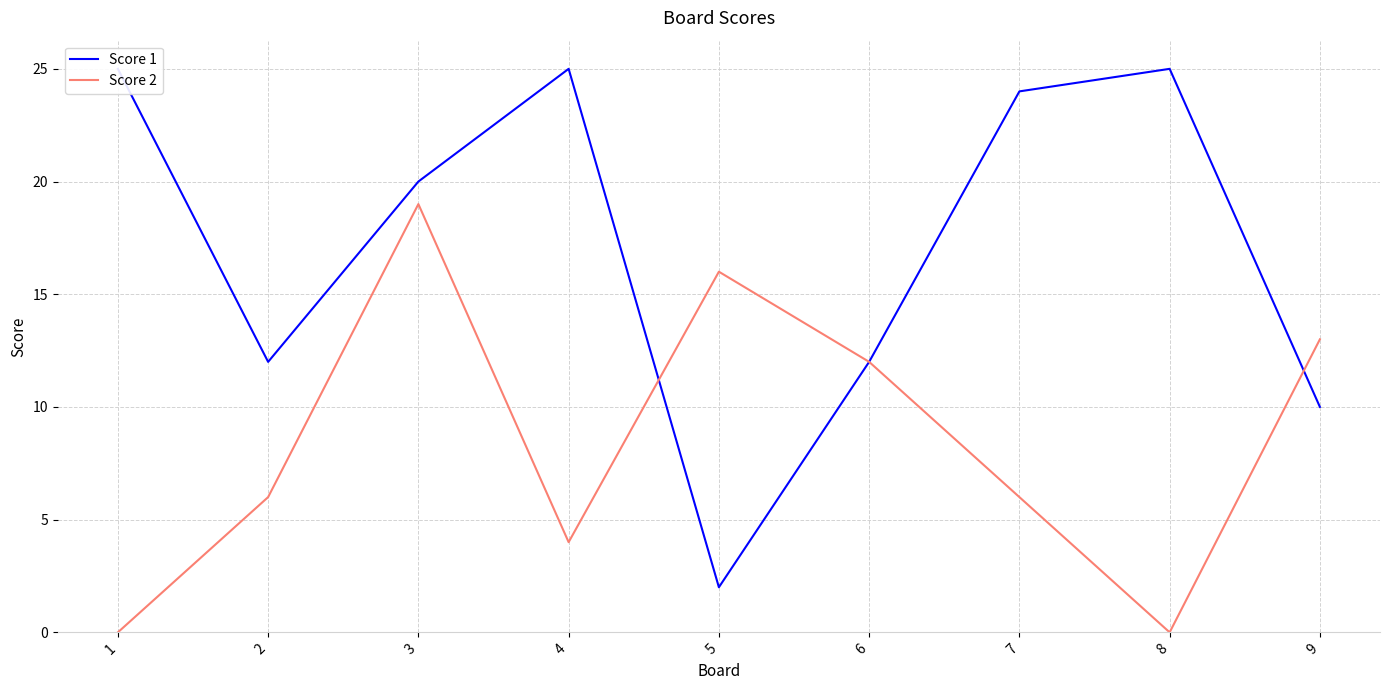

Rank the series by their average value, from highest to lowest.

Score 1, Score 2